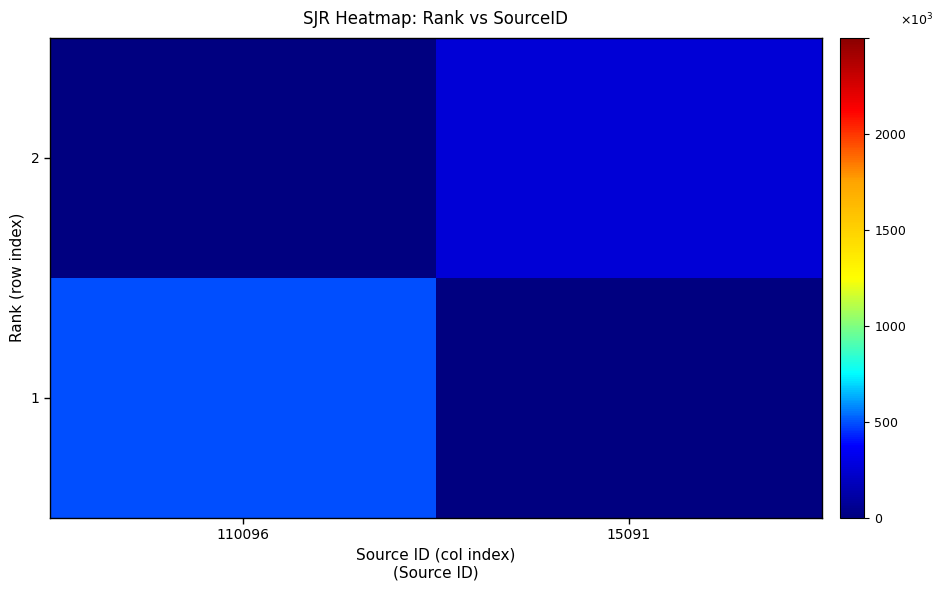

What is the total value across all series at 110096?

497